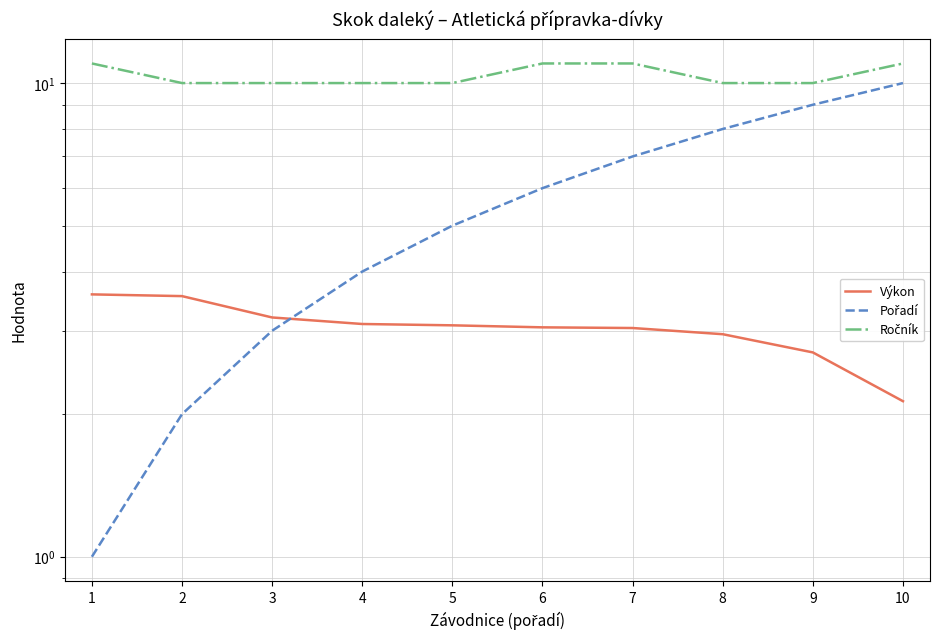

Reading left to right, list all the values displayed in this chart.

Výkon: 1=3.6	2=3.5	3=3.2	4=3.1	5=3.1	6=3.0	7=3.0	8=3.0	9=2.7	10=2.1
Pořadí: 1=1.0	2=2.0	3=3.0	4=4.0	5=5.0	6=6.0	7=7.0	8=8.0	9=9.0	10=10.0
Ročník: 1=11.0	2=10.0	3=10.0	4=10.0	5=10.0	6=11.0	7=11.0	8=10.0	9=10.0	10=11.0